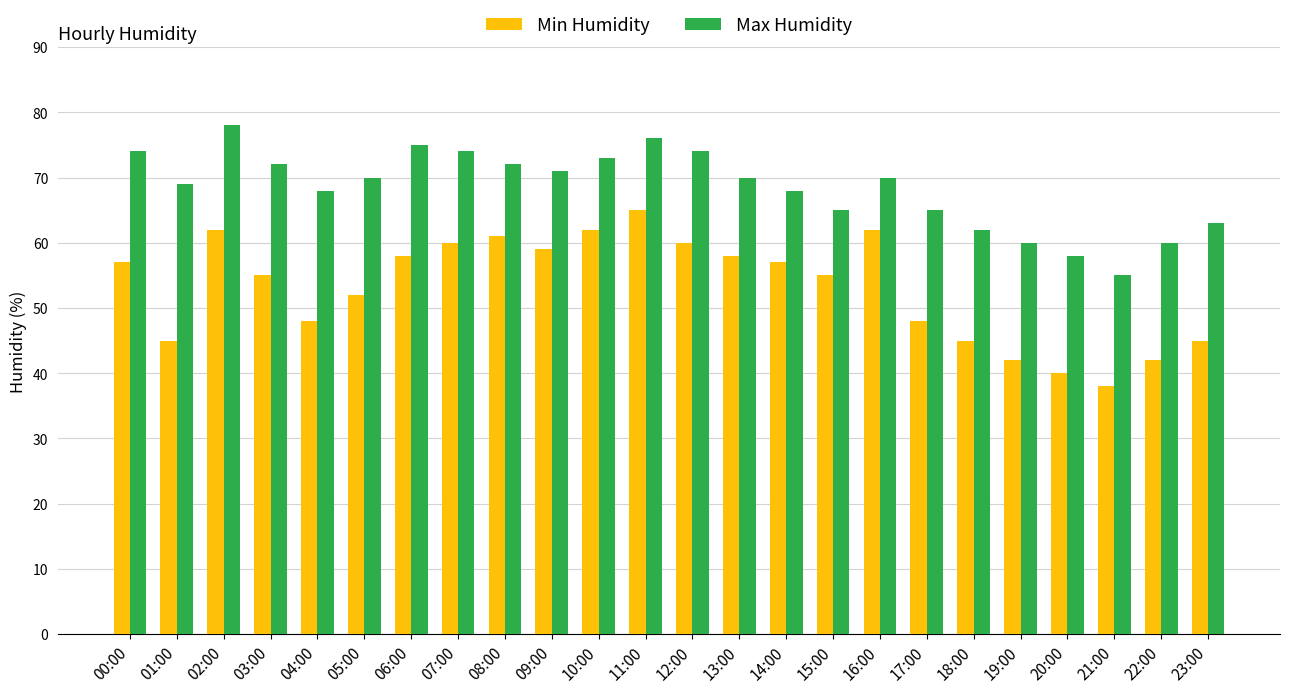

What are all the series names shown in the legend?

Min Humidity, Max Humidity